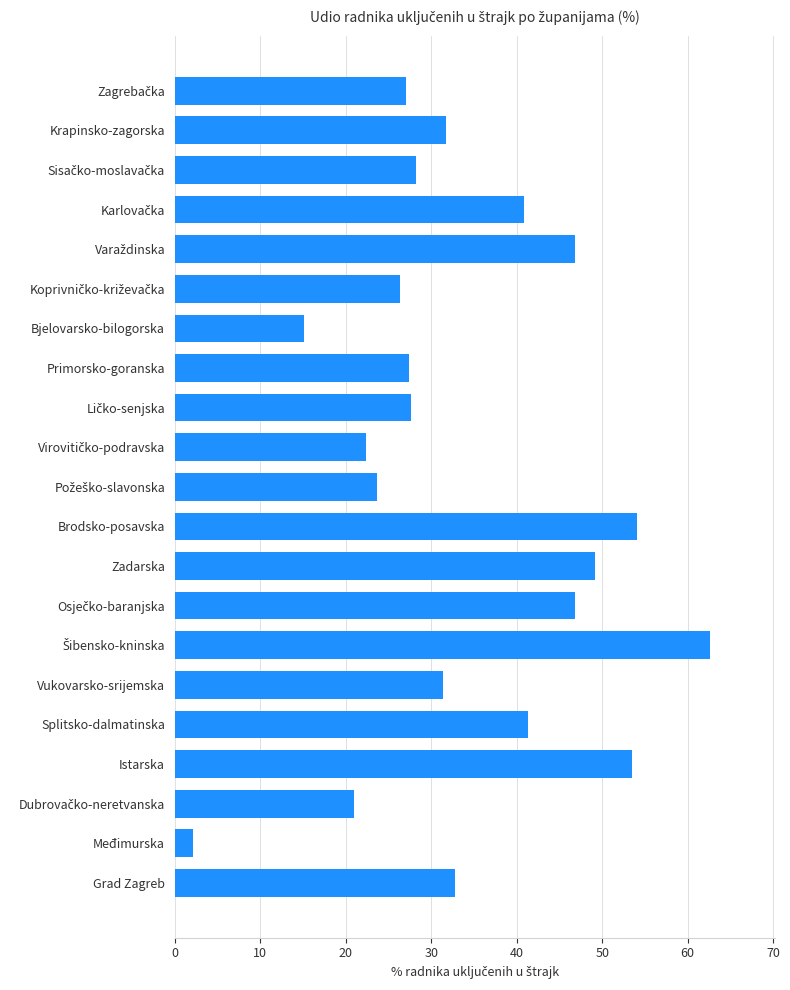

How many values are below 31?

10